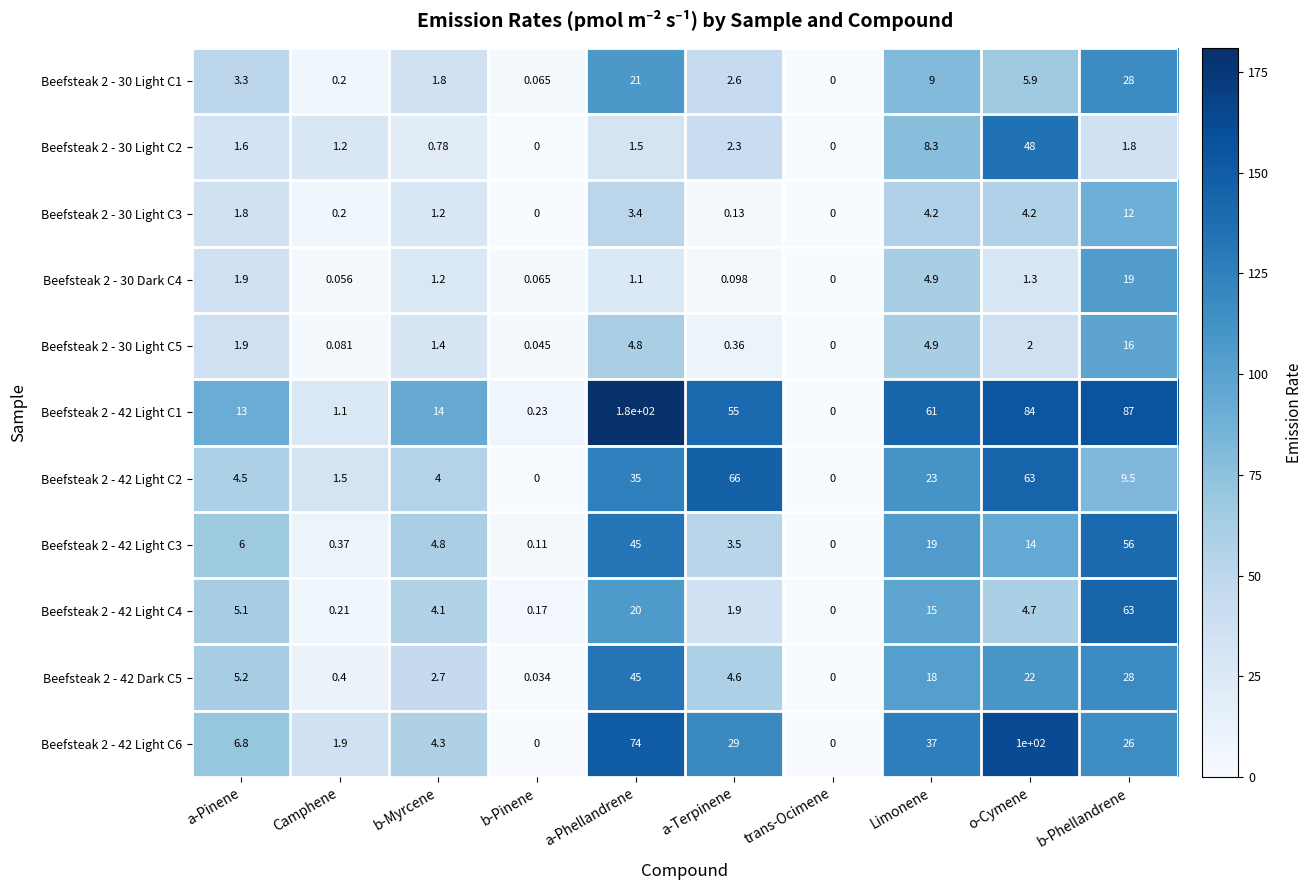

Which label corresponds to the largest value in the chart?

a-Phellandrene